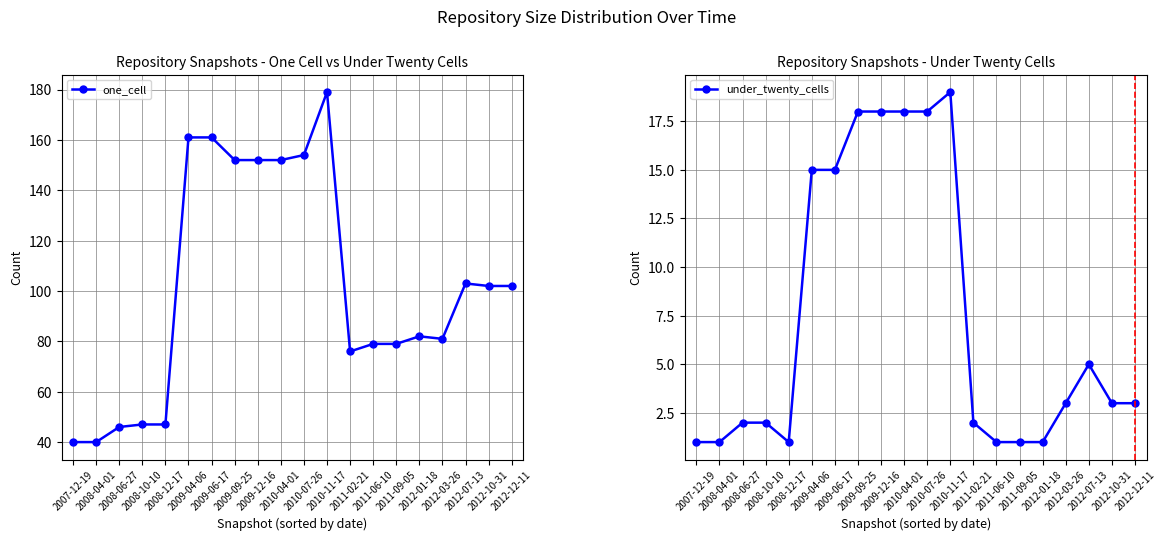

At which label does one_cell first exceed 102?

2009-04-06